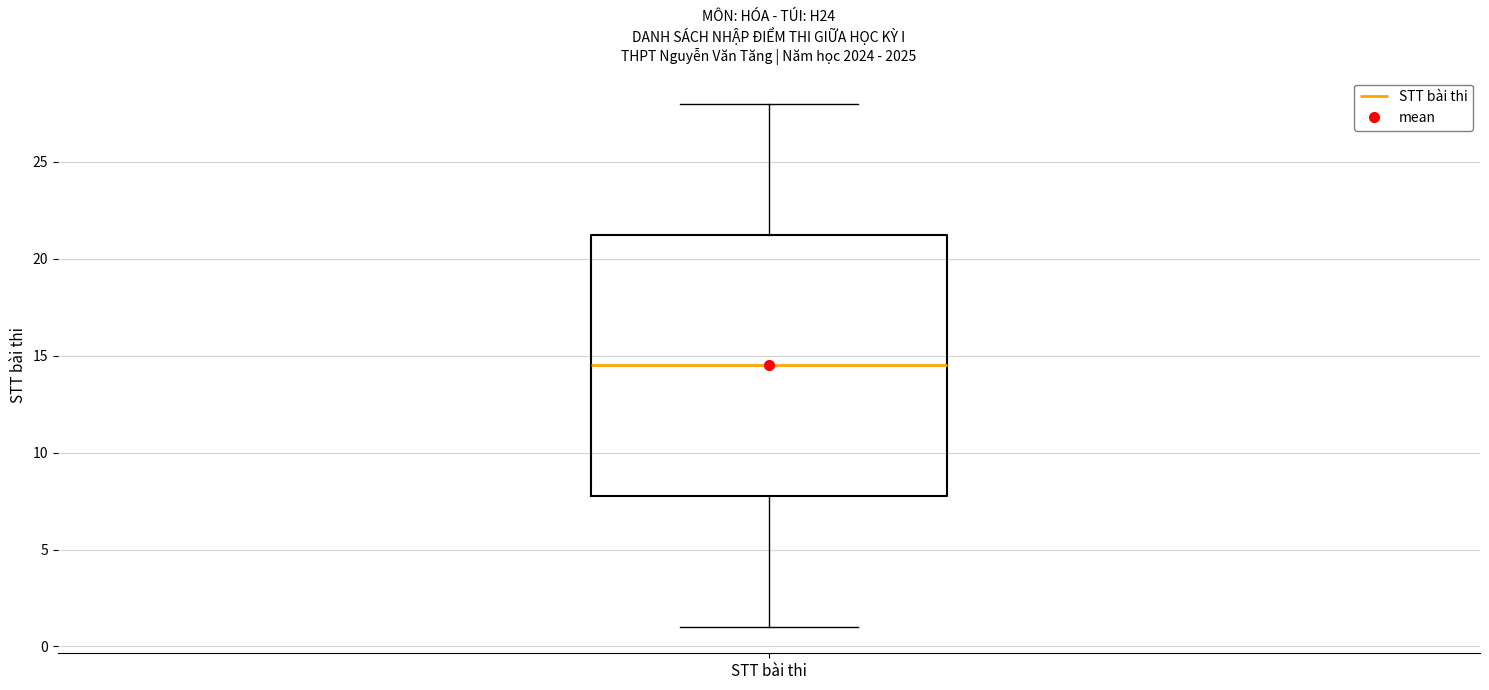

Where does the median line of the box for STT bài thi sit on the y-axis? The values are not printed on the chart, so give them approximately, as read against the axis.

14.5